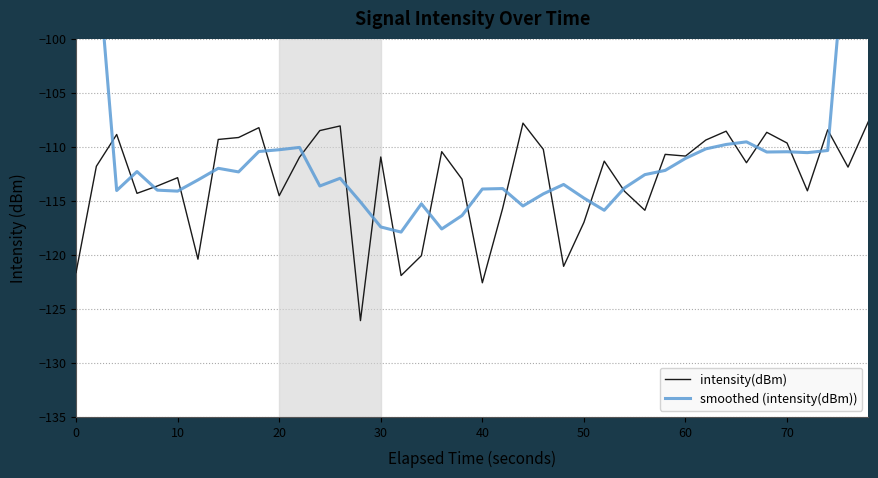

Is it true that intensity(dBm) equals -186.1 at 20?

False